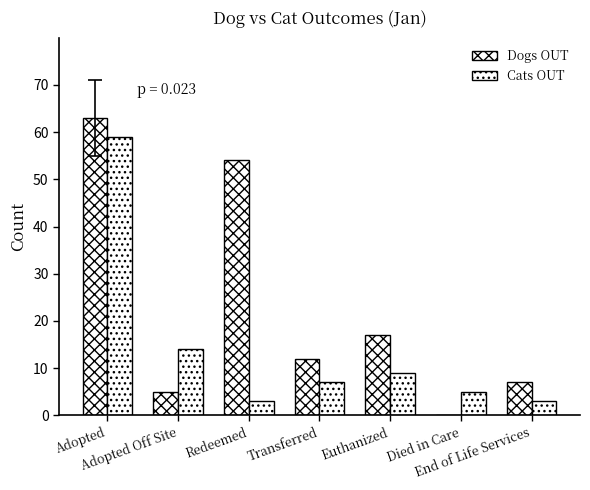

Rank the series by their average value, from lowest to highest.

Cats OUT, Dogs OUT